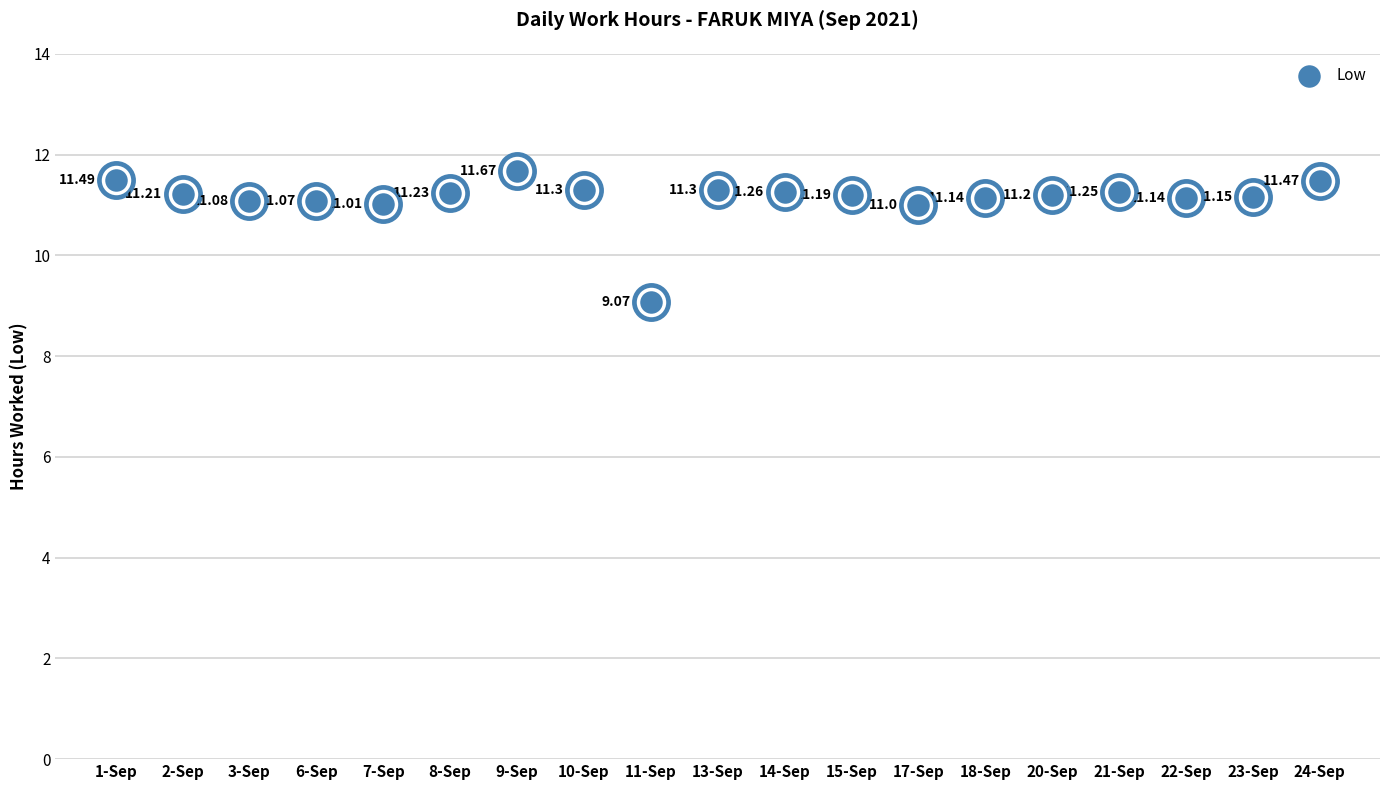

What is the change in value from 14-Sep to 20-Sep?

-0.1